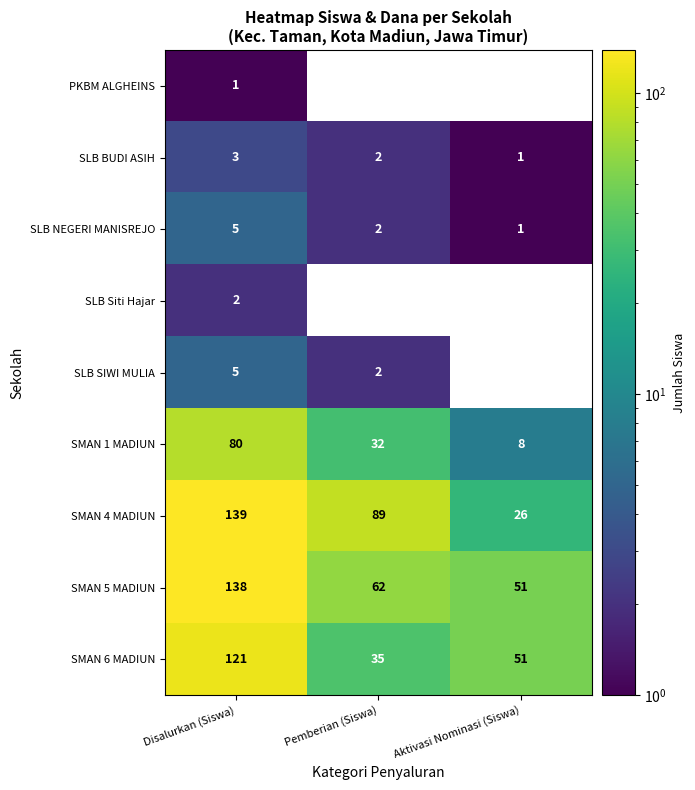

Rank the categories by SMAN 6 MADIUN value from highest to lowest.

Disalurkan (Siswa), Aktivasi Nominasi (Siswa), Pemberian (Siswa)